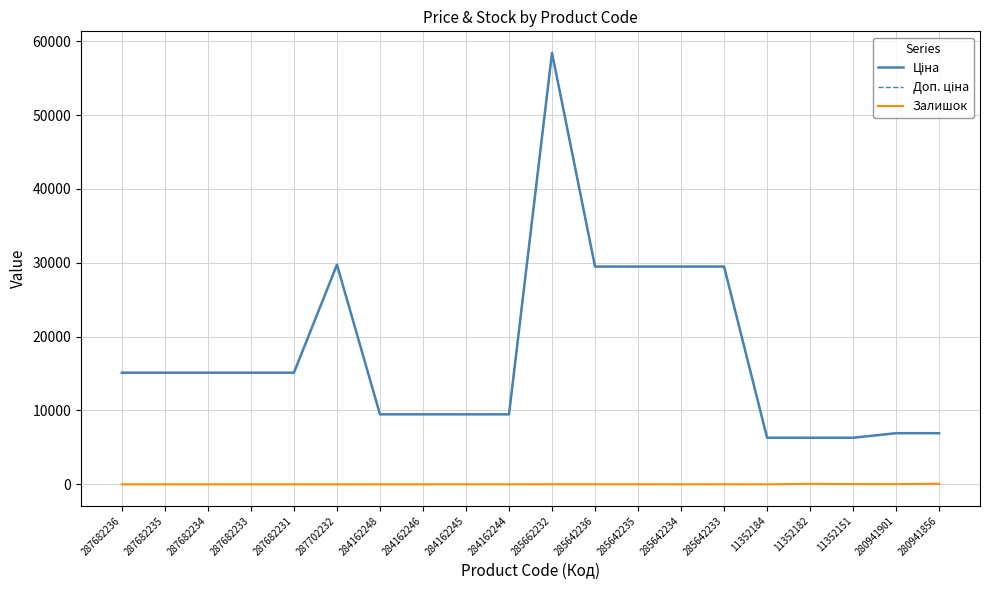

Is this an area chart (filled region under the line)?

No